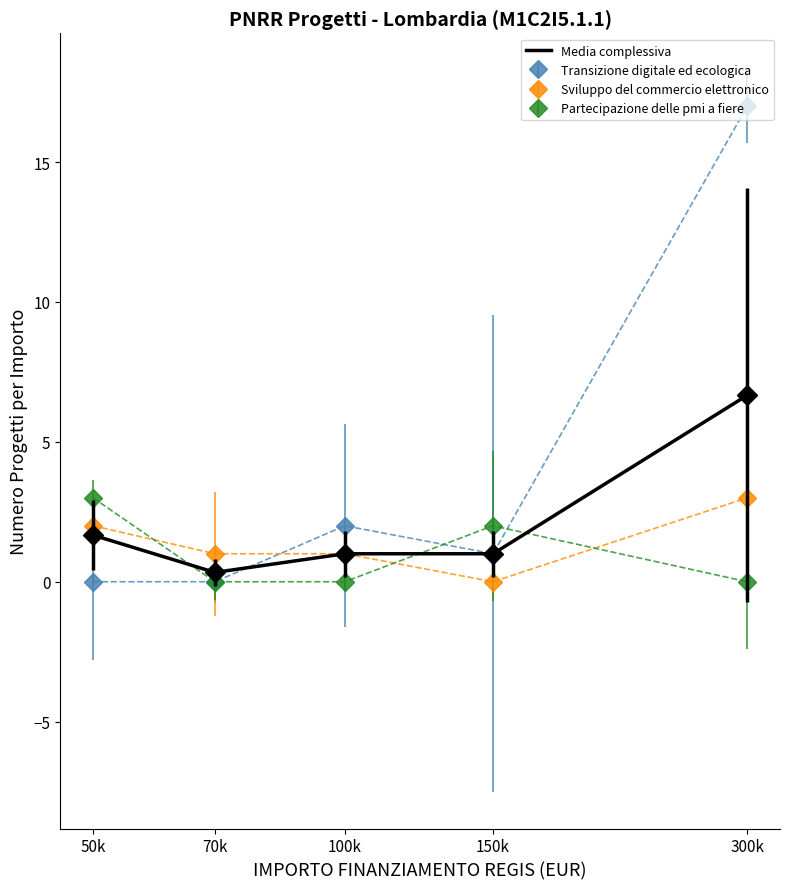

Which label corresponds to the largest value in the chart?

300k